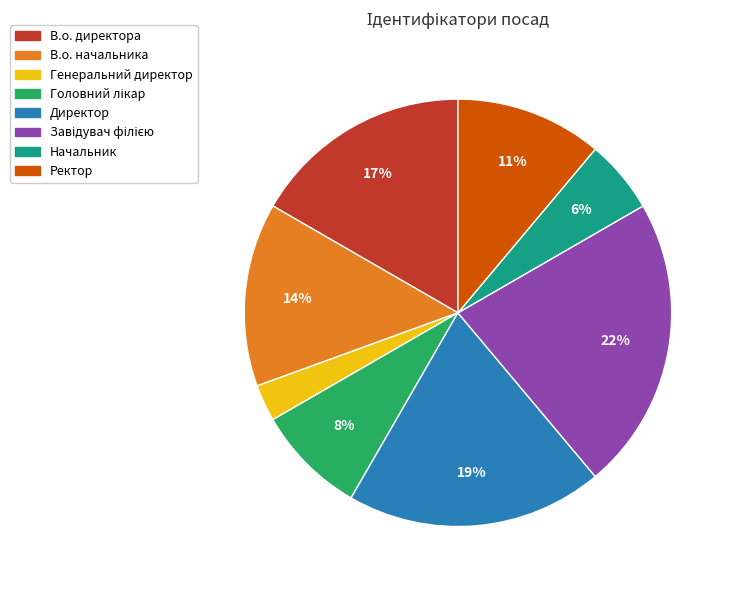

Which slice is the smallest?

Генеральний директор